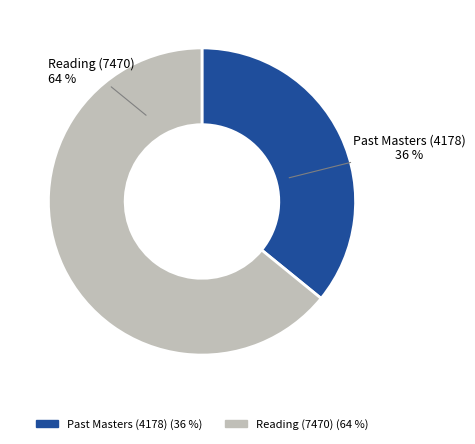

How many slices are in this pie chart?

2